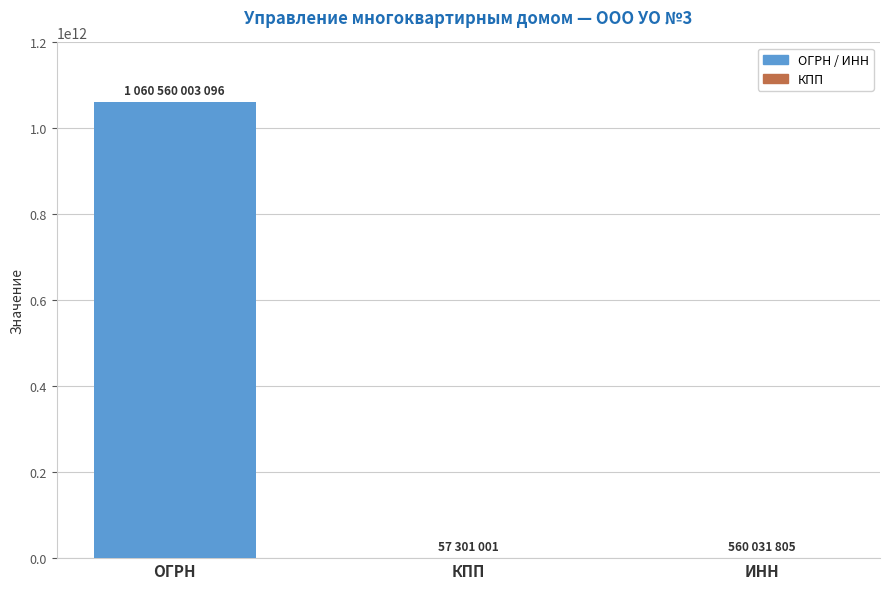

What is the change in value from ОГРН to ИНН?

-1059999971291